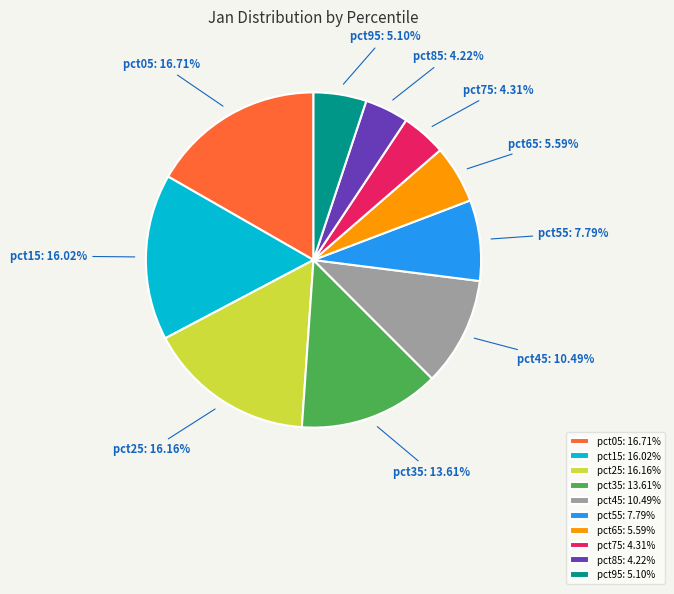

What percentage is the pct85 slice, to the nearest percent?

4%